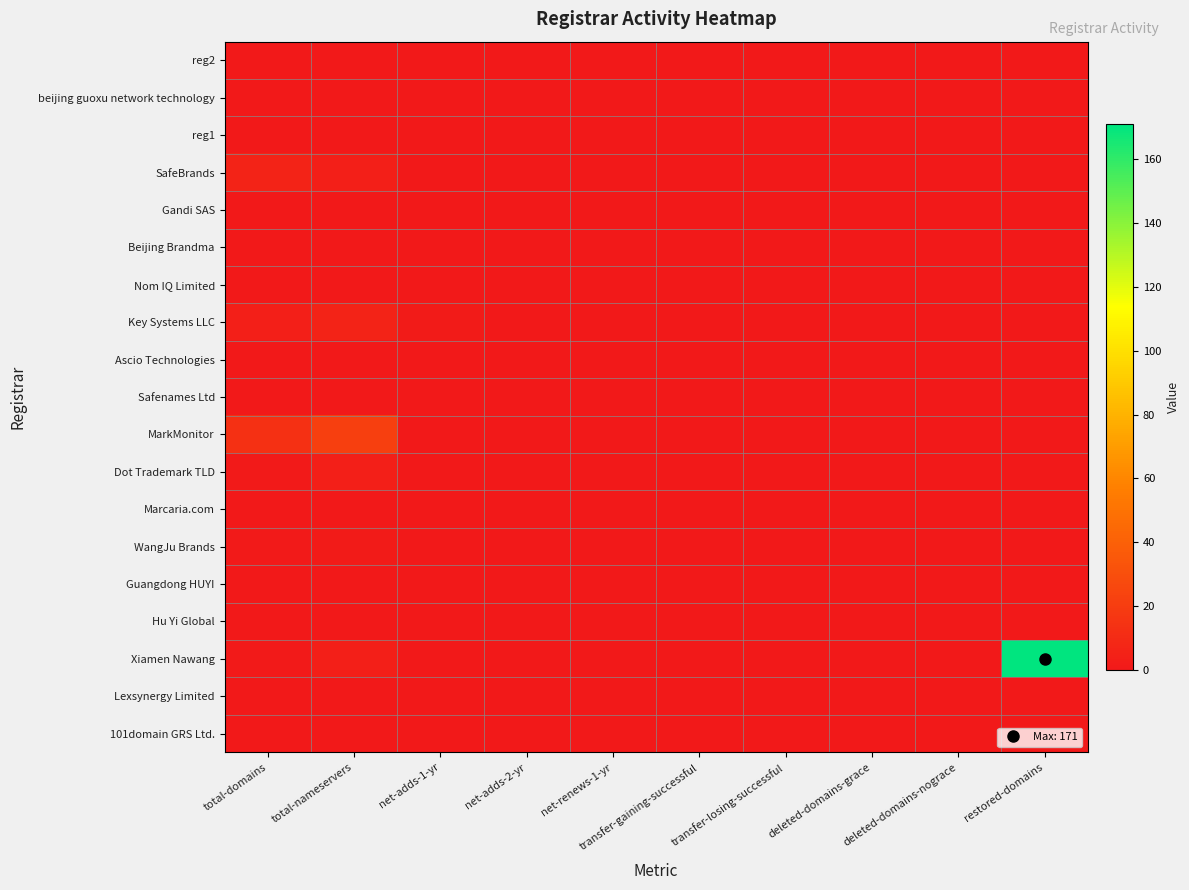

Which has a higher value, total-domains or net-renews-1-yr?

total-domains